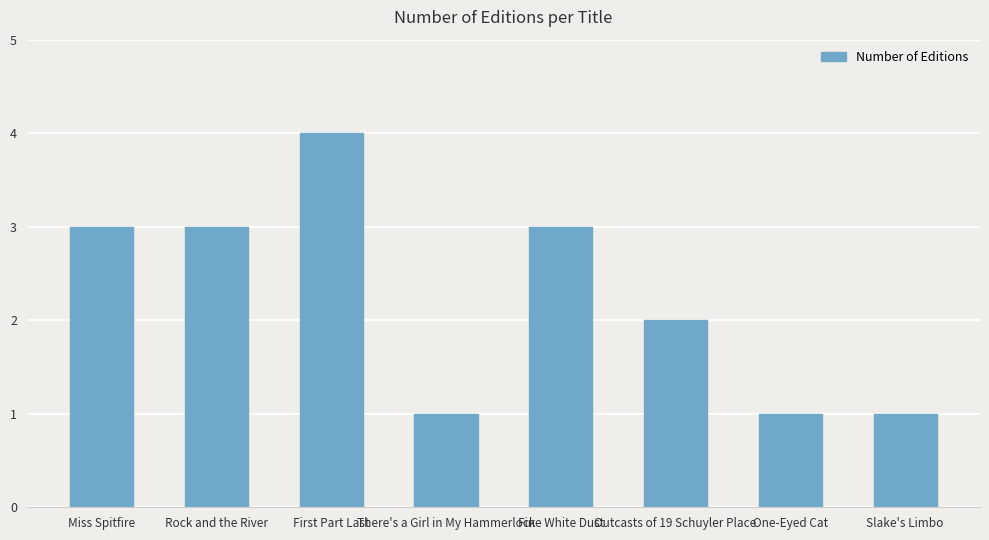

Between There's a Girl in My Hammerlock and Outcasts of 19 Schuyler Place, which is larger?

Outcasts of 19 Schuyler Place